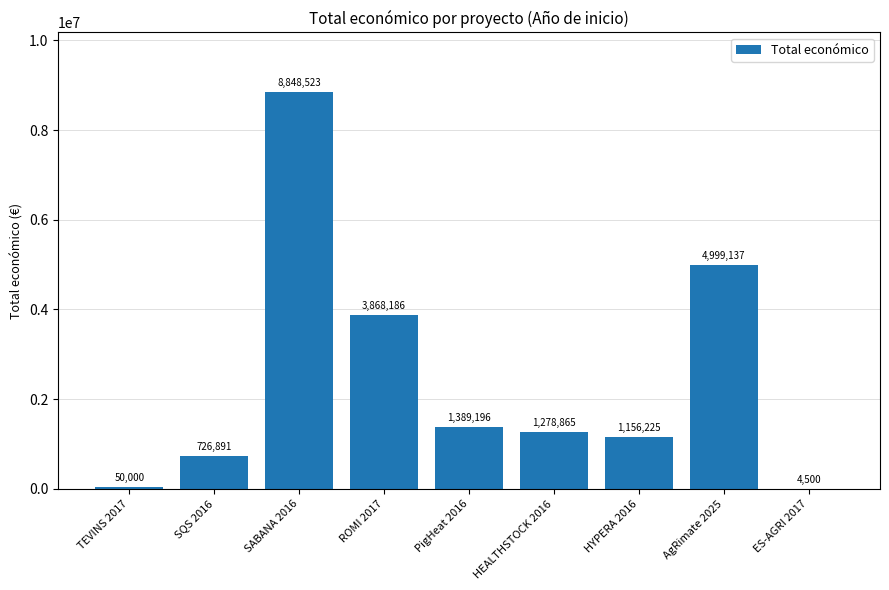

The value at HEALTHSTOCK 2016 is 1278865. True or false?

True